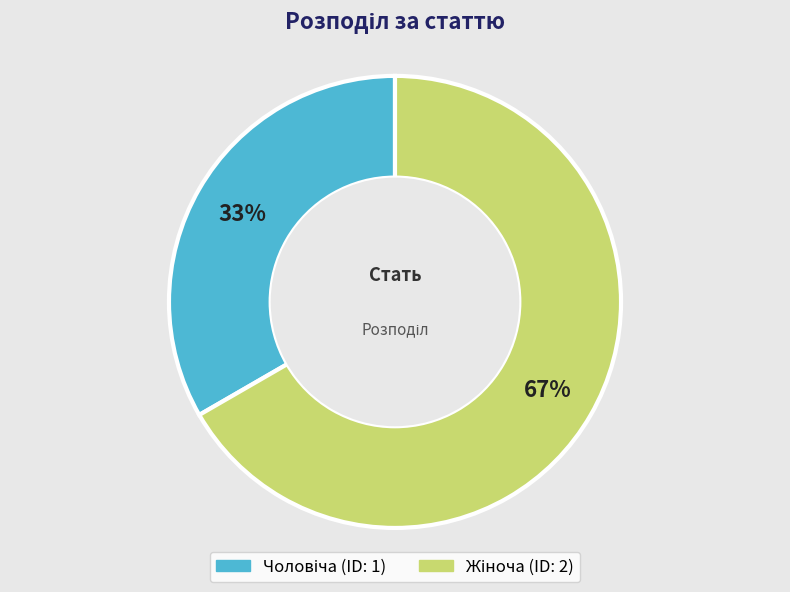

Is there a majority slice in this chart?

Yes